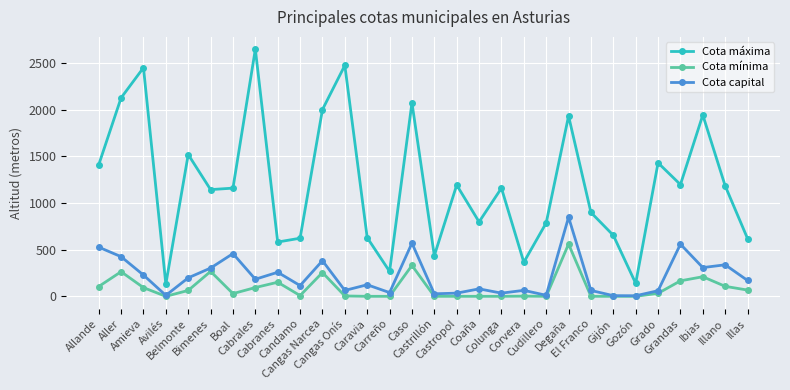

How many categories are shown in the chart?

30